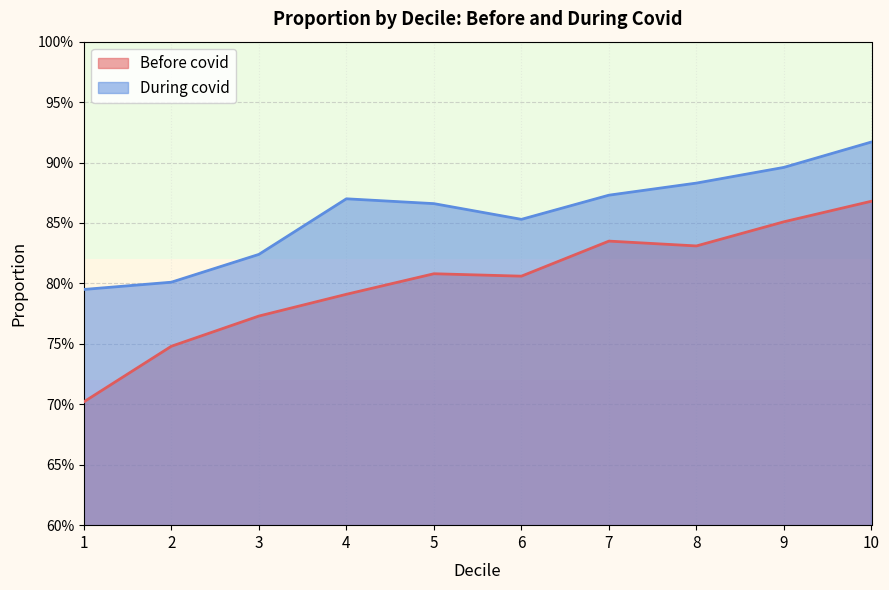

Reading left to right, what are all the values shown in this chart?

Before covid: 1=0.7	2=0.7	3=0.8	4=0.8	5=0.8	6=0.8	7=0.8	8=0.8	9=0.9	10=0.9
During covid: 1=0.8	2=0.8	3=0.8	4=0.9	5=0.9	6=0.9	7=0.9	8=0.9	9=0.9	10=0.9